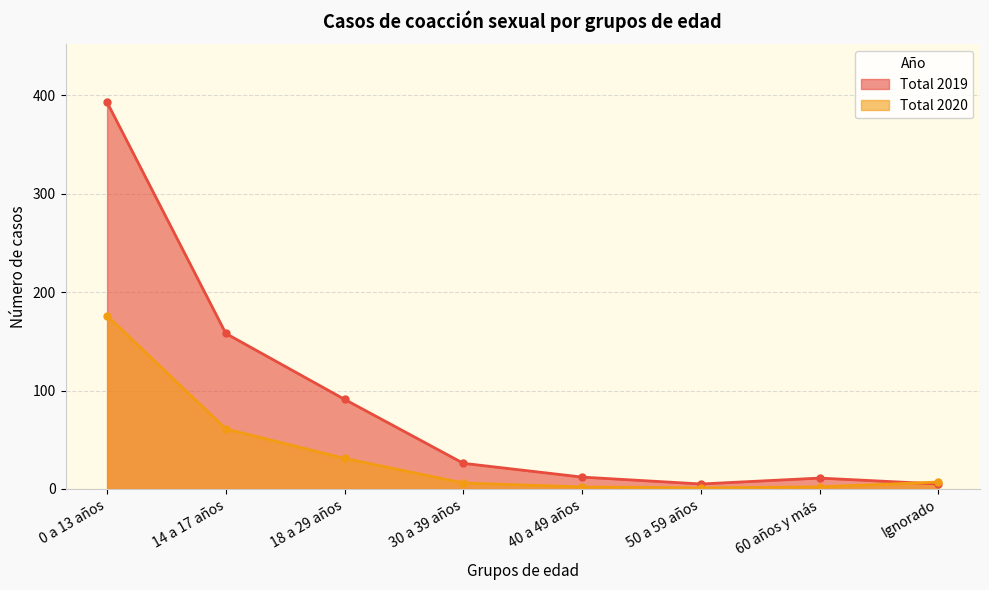

What is the label of the 2nd point from the right?

60 años y más